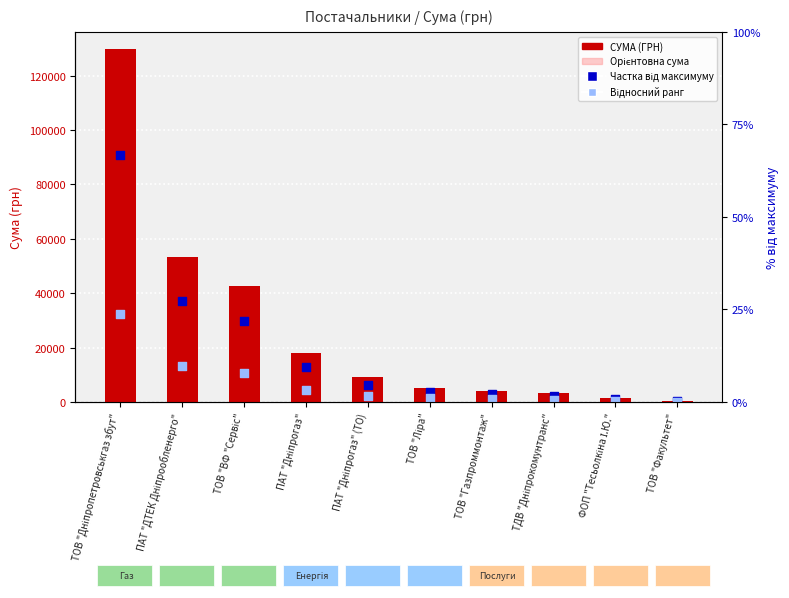

Which series has the widest spread of Y values?

СУМА (ГРН)